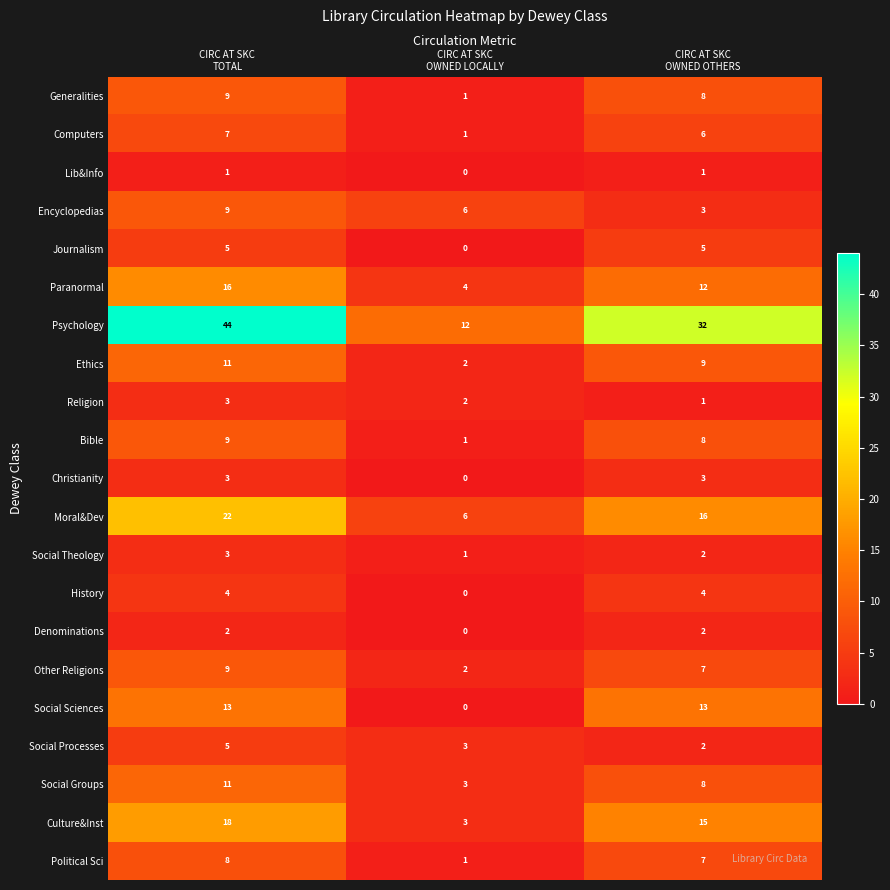

Which series changed the most between CIRC AT SKC
TOTAL and CIRC AT SKC
OWNED OTHERS?

Psychology